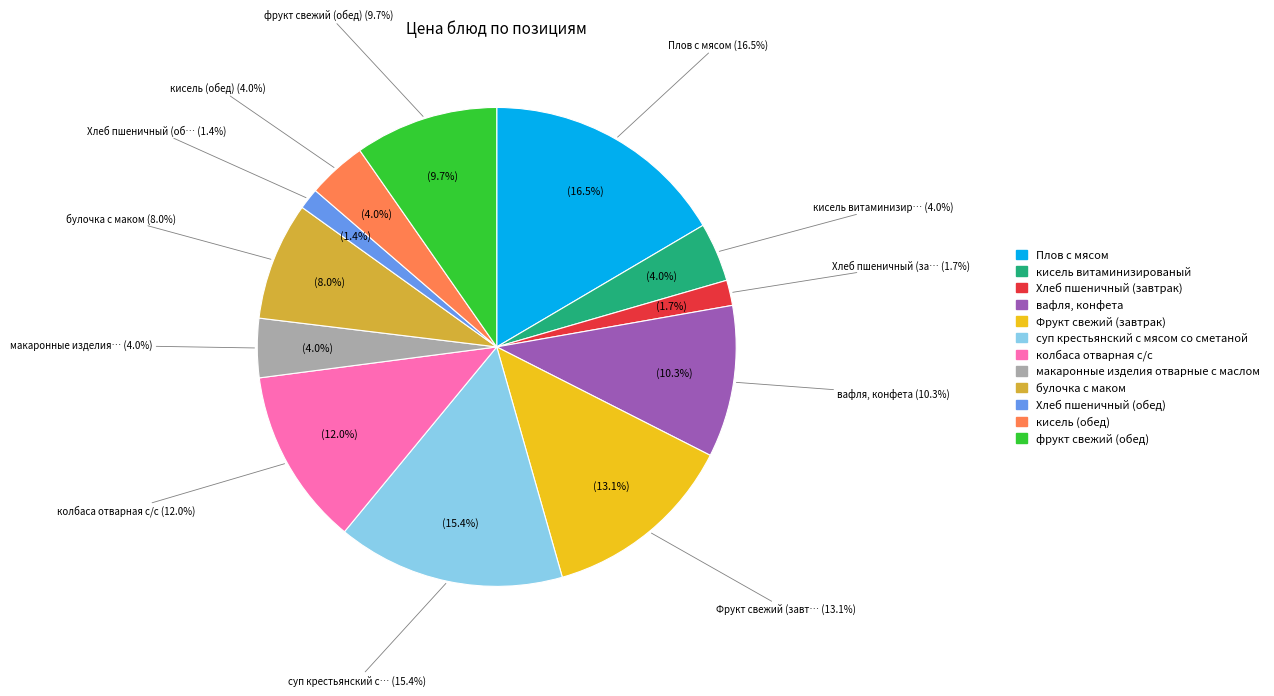

Between Плов с мясом and макаронные изделия отварные с маслом, which is larger?

Плов с мясом